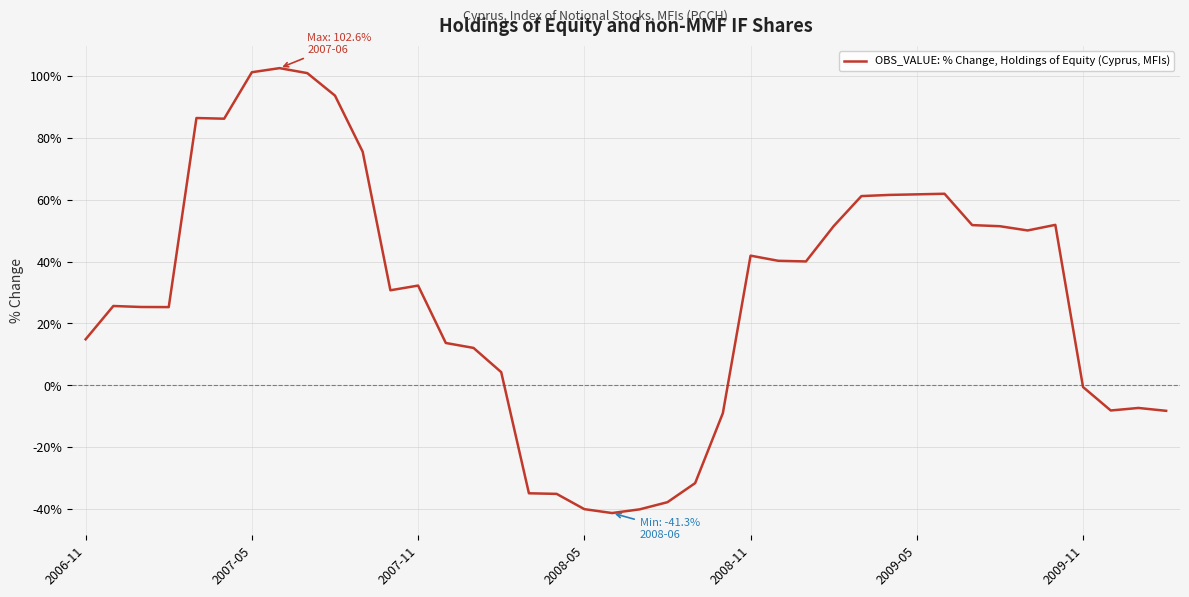

What is the maximum value shown in the chart?

102.6